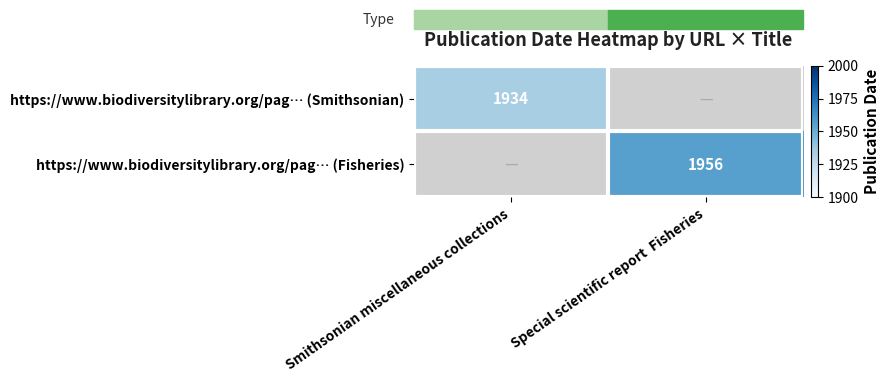

The value of https://www.biodiversitylibrary.org/pag… (Fisheries) at Special scientific report  Fisheries is 1956. True or false?

True